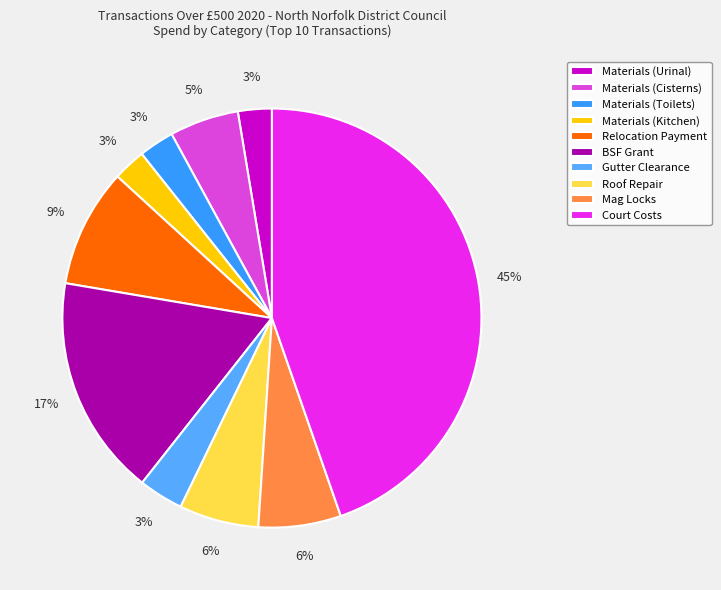

Count the number of slices in the pie.

10